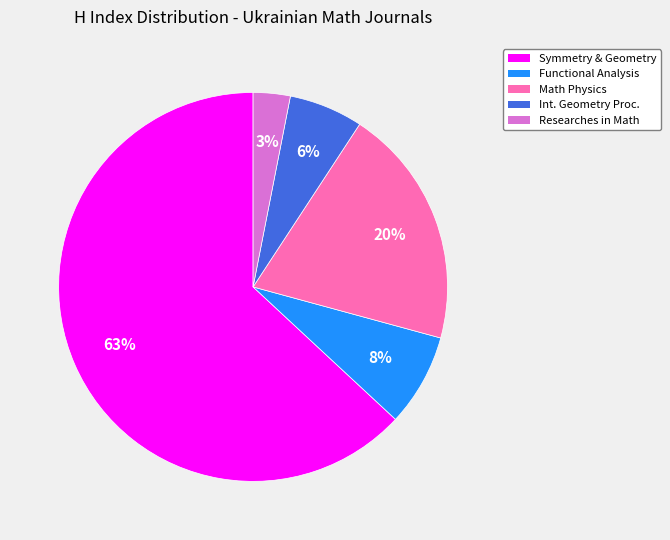

Count the number of slices in the pie.

5